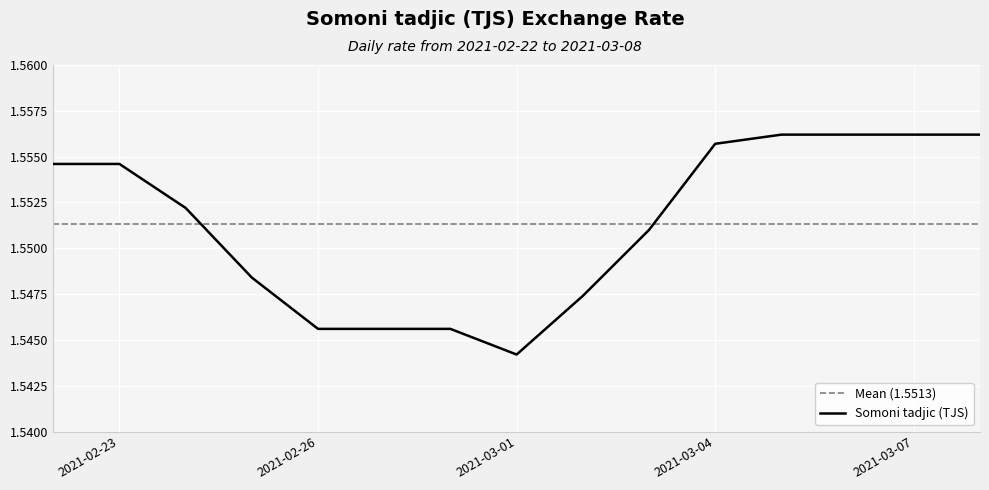

List the labels in order of value, smallest first.

2021-03-01, 2021-02-26, 2021-02-27, 2021-02-28, 2021-03-02, 2021-02-25, 2021-03-03, 2021-02-24, 2021-02-22, 2021-02-23, 2021-03-04, 2021-03-05, 2021-03-06, 2021-03-07, 2021-03-08